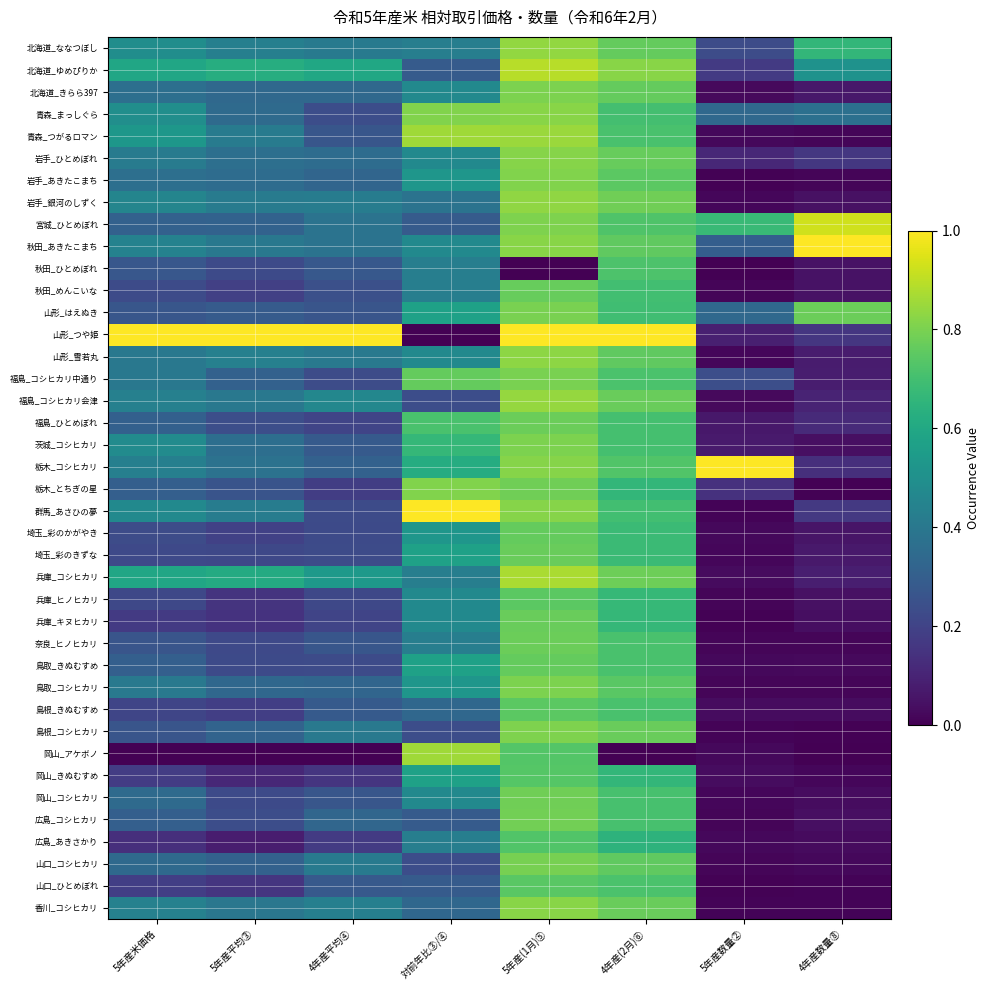

Reading right to left, what are all the values shown in this chart?

北海道_ななつぼし: 4年産数量⑧=0.7	5年産数量②=0.2	4年産(2月)⑥=0.8	5年産(1月)⑤=0.8	対前年比③/④=0.4	4年産平均④=0.4	5年産平均③=0.4	5年産米価格=0.5
北海道_ゆめぴりか: 4年産数量⑧=0.5	5年産数量②=0.2	4年産(2月)⑥=0.8	5年産(1月)⑤=0.9	対前年比③/④=0.3	4年産平均④=0.6	5年産平均③=0.6	5年産米価格=0.6
北海道_きらら397: 4年産数量⑧=0.1	5年産数量②=0.0	4年産(2月)⑥=0.8	5年産(1月)⑤=0.8	対前年比③/④=0.5	4年産平均④=0.3	5年産平均③=0.3	5年産米価格=0.4
青森_まっしぐら: 4年産数量⑧=0.4	5年産数量②=0.3	4年産(2月)⑥=0.7	5年産(1月)⑤=0.8	対前年比③/④=0.8	4年産平均④=0.2	5年産平均③=0.3	5年産米価格=0.5
青森_つがるロマン: 4年産数量⑧=0.0	5年産数量②=0.0	4年産(2月)⑥=0.7	5年産(1月)⑤=0.8	対前年比③/④=0.9	4年産平均④=0.3	5年産平均③=0.4	5年産米価格=0.5
岩手_ひとめぼれ: 4年産数量⑧=0.2	5年産数量②=0.1	4年産(2月)⑥=0.8	5年産(1月)⑤=0.8	対前年比③/④=0.5	4年産平均④=0.4	5年産平均③=0.4	5年産米価格=0.4
岩手_あきたこまち: 4年産数量⑧=0.0	5年産数量②=0.0	4年産(2月)⑥=0.7	5年産(1月)⑤=0.8	対前年比③/④=0.5	4年産平均④=0.3	5年産平均③=0.4	5年産米価格=0.4
岩手_銀河のしずく: 4年産数量⑧=0.0	5年産数量②=0.0	4年産(2月)⑥=0.8	5年産(1月)⑤=0.8	対前年比③/④=0.4	4年産平均④=0.4	5年産平均③=0.4	5年産米価格=0.5
宮城_ひとめぼれ: 4年産数量⑧=0.9	5年産数量②=0.7	4年産(2月)⑥=0.7	5年産(1月)⑤=0.8	対前年比③/④=0.3	4年産平均④=0.4	5年産平均③=0.3	5年産米価格=0.3
秋田_あきたこまち: 4年産数量⑧=1.0	5年産数量②=0.3	4年産(2月)⑥=0.8	5年産(1月)⑤=0.8	対前年比③/④=0.5	4年産平均④=0.4	5年産平均③=0.4	5年産米価格=0.4
秋田_ひとめぼれ: 4年産数量⑧=0.0	5年産数量②=0.0	4年産(2月)⑥=0.7	5年産(1月)⑤=0.0	対前年比③/④=0.4	4年産平均④=0.3	5年産平均③=0.2	5年産米価格=0.3
秋田_めんこいな: 4年産数量⑧=0.0	5年産数量②=0.0	4年産(2月)⑥=0.7	5年産(1月)⑤=0.8	対前年比③/④=0.4	4年産平均④=0.2	5年産平均③=0.2	5年産米価格=0.2
山形_はえぬき: 4年産数量⑧=0.8	5年産数量②=0.3	4年産(2月)⑥=0.7	5年産(1月)⑤=0.8	対前年比③/④=0.6	4年産平均④=0.3	5年産平均③=0.3	5年産米価格=0.3
山形_つや姫: 4年産数量⑧=0.2	5年産数量②=0.1	4年産(2月)⑥=1.0	5年産(1月)⑤=1.0	対前年比③/④=0.0	4年産平均④=1.0	5年産平均③=1.0	5年産米価格=1.0
山形_雪若丸: 4年産数量⑧=0.1	5年産数量②=0.0	4年産(2月)⑥=0.8	5年産(1月)⑤=0.8	対前年比③/④=0.5	4年産平均④=0.4	5年産平均③=0.4	5年産米価格=0.4
福島_コシヒカリ中通り: 4年産数量⑧=0.1	5年産数量②=0.2	4年産(2月)⑥=0.7	5年産(1月)⑤=0.8	対前年比③/④=0.8	4年産平均④=0.2	5年産平均③=0.3	5年産米価格=0.4
福島_コシヒカリ会津: 4年産数量⑧=0.1	5年産数量②=0.0	4年産(2月)⑥=0.8	5年産(1月)⑤=0.8	対前年比③/④=0.2	4年産平均④=0.5	5年産平均③=0.4	5年産米価格=0.4
福島_ひとめぼれ: 4年産数量⑧=0.1	5年産数量②=0.1	4年産(2月)⑥=0.7	5年産(1月)⑤=0.8	対前年比③/④=0.7	4年産平均④=0.2	5年産平均③=0.2	5年産米価格=0.3
茨城_コシヒカリ: 4年産数量⑧=0.0	5年産数量②=0.1	4年産(2月)⑥=0.7	5年産(1月)⑤=0.8	対前年比③/④=0.7	4年産平均④=0.3	5年産平均③=0.4	5年産米価格=0.5
栃木_コシヒカリ: 4年産数量⑧=0.1	5年産数量②=1.0	4年産(2月)⑥=0.7	5年産(1月)⑤=0.8	対前年比③/④=0.6	4年産平均④=0.3	5年産平均③=0.4	5年産米価格=0.4
栃木_とちぎの星: 4年産数量⑧=0.0	5年産数量②=0.1	4年産(2月)⑥=0.7	5年産(1月)⑤=0.8	対前年比③/④=0.8	4年産平均④=0.2	5年産平均③=0.3	5年産米価格=0.3
群馬_あさひの夢: 4年産数量⑧=0.2	5年産数量②=0.0	4年産(2月)⑥=0.7	5年産(1月)⑤=0.8	対前年比③/④=1.0	4年産平均④=0.2	5年産平均③=0.4	5年産米価格=0.5
埼玉_彩のかがやき: 4年産数量⑧=0.1	5年産数量②=0.0	4年産(2月)⑥=0.7	5年産(1月)⑤=0.8	対前年比③/④=0.5	4年産平均④=0.2	5年産平均③=0.2	5年産米価格=0.2
埼玉_彩のきずな: 4年産数量⑧=0.1	5年産数量②=0.0	4年産(2月)⑥=0.7	5年産(1月)⑤=0.8	対前年比③/④=0.6	4年産平均④=0.2	5年産平均③=0.2	5年産米価格=0.2
兵庫_コシヒカリ: 4年産数量⑧=0.1	5年産数量②=0.0	4年産(2月)⑥=0.8	5年産(1月)⑤=0.9	対前年比③/④=0.4	4年産平均④=0.5	5年産平均③=0.6	5年産米価格=0.6
兵庫_ヒノヒカリ: 4年産数量⑧=0.0	5年産数量②=0.0	4年産(2月)⑥=0.7	5年産(1月)⑤=0.7	対前年比③/④=0.5	4年産平均④=0.2	5年産平均③=0.2	5年産米価格=0.2
兵庫_キヌヒカリ: 4年産数量⑧=0.0	5年産数量②=0.0	4年産(2月)⑥=0.7	5年産(1月)⑤=0.8	対前年比③/④=0.5	4年産平均④=0.2	5年産平均③=0.1	5年産米価格=0.2
奈良_ヒノヒカリ: 4年産数量⑧=0.0	5年産数量②=0.0	4年産(2月)⑥=0.7	5年産(1月)⑤=0.8	対前年比③/④=0.4	4年産平均④=0.3	5年産平均③=0.2	5年産米価格=0.3
鳥取_きぬむすめ: 4年産数量⑧=0.0	5年産数量②=0.0	4年産(2月)⑥=0.7	5年産(1月)⑤=0.8	対前年比③/④=0.6	4年産平均④=0.2	5年産平均③=0.2	5年産米価格=0.3
鳥取_コシヒカリ: 4年産数量⑧=0.0	5年産数量②=0.0	4年産(2月)⑥=0.7	5年産(1月)⑤=0.8	対前年比③/④=0.5	4年産平均④=0.3	5年産平均③=0.3	5年産米価格=0.4
島根_きぬむすめ: 4年産数量⑧=0.0	5年産数量②=0.0	4年産(2月)⑥=0.7	5年産(1月)⑤=0.7	対前年比③/④=0.3	4年産平均④=0.3	5年産平均③=0.2	5年産米価格=0.2
島根_コシヒカリ: 4年産数量⑧=0.0	5年産数量②=0.0	4年産(2月)⑥=0.8	5年産(1月)⑤=0.8	対前年比③/④=0.2	4年産平均④=0.4	5年産平均③=0.3	5年産米価格=0.3
岡山_アケボノ: 4年産数量⑧=0.0	5年産数量②=0.0	4年産(2月)⑥=0.0	5年産(1月)⑤=0.7	対前年比③/④=0.9	4年産平均④=0.0	5年産平均③=0.0	5年産米価格=0.0
岡山_きぬむすめ: 4年産数量⑧=0.0	5年産数量②=0.0	4年産(2月)⑥=0.7	5年産(1月)⑤=0.7	対前年比③/④=0.6	4年産平均④=0.2	5年産平均③=0.1	5年産米価格=0.2
岡山_コシヒカリ: 4年産数量⑧=0.0	5年産数量②=0.0	4年産(2月)⑥=0.7	5年産(1月)⑤=0.8	対前年比③/④=0.5	4年産平均④=0.3	5年産平均③=0.2	5年産米価格=0.3
広島_コシヒカリ: 4年産数量⑧=0.0	5年産数量②=0.0	4年産(2月)⑥=0.7	5年産(1月)⑤=0.8	対前年比③/④=0.3	4年産平均④=0.3	5年産平均③=0.2	5年産米価格=0.3
広島_あきさかり: 4年産数量⑧=0.0	5年産数量②=0.0	4年産(2月)⑥=0.6	5年産(1月)⑤=0.7	対前年比③/④=0.4	4年産平均④=0.2	5年産平均③=0.1	5年産米価格=0.1
山口_コシヒカリ: 4年産数量⑧=0.0	5年産数量②=0.0	4年産(2月)⑥=0.8	5年産(1月)⑤=0.8	対前年比③/④=0.2	4年産平均④=0.4	5年産平均③=0.3	5年産米価格=0.3
山口_ひとめぼれ: 4年産数量⑧=0.0	5年産数量②=0.0	4年産(2月)⑥=0.7	5年産(1月)⑤=0.7	対前年比③/④=0.3	4年産平均④=0.3	5年産平均③=0.2	5年産米価格=0.2
香川_コシヒカリ: 4年産数量⑧=0.0	5年産数量②=0.0	4年産(2月)⑥=0.8	5年産(1月)⑤=0.8	対前年比③/④=0.3	4年産平均④=0.4	5年産平均③=0.4	5年産米価格=0.4